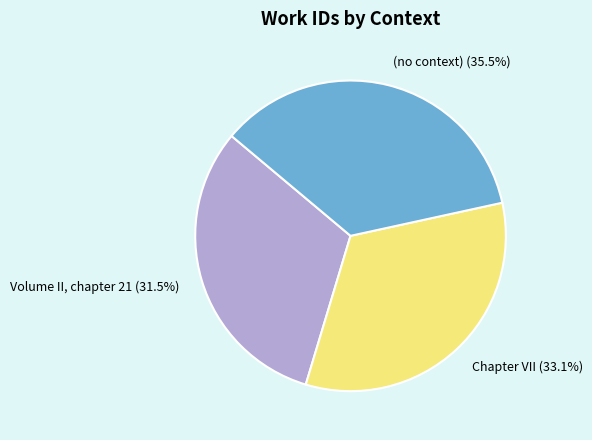

To the nearest percent, what is the difference between the Volume II, chapter 21 and Chapter VII slice percentages?

2%